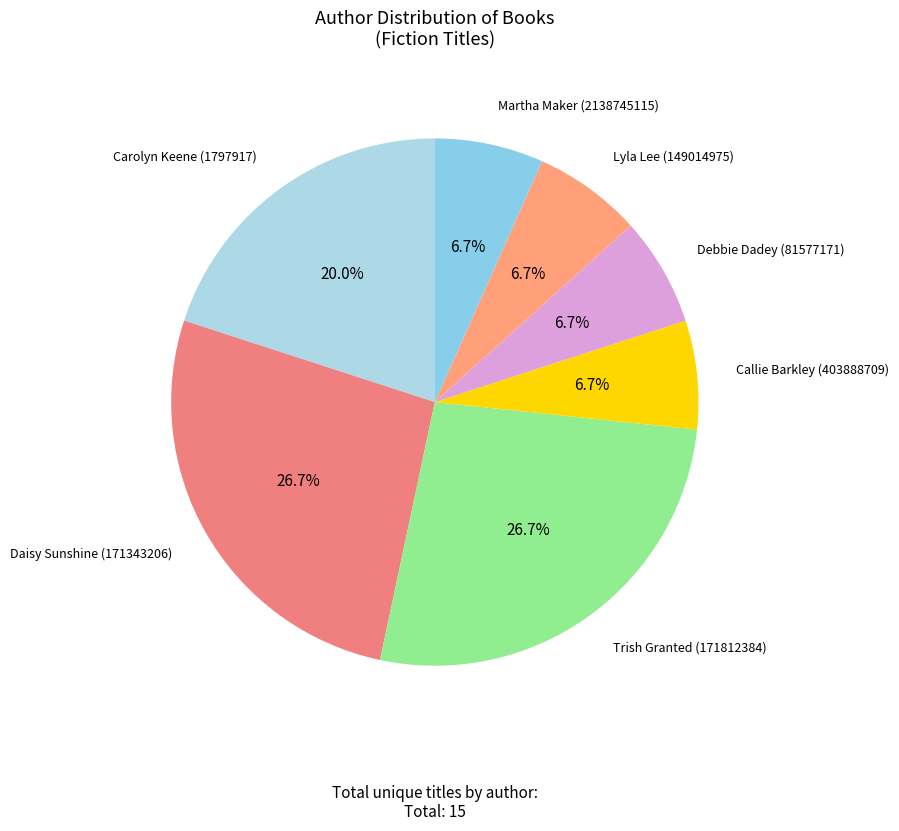

To the nearest percent, what percentage of the pie is Callie Barkley (403888709)?

7%